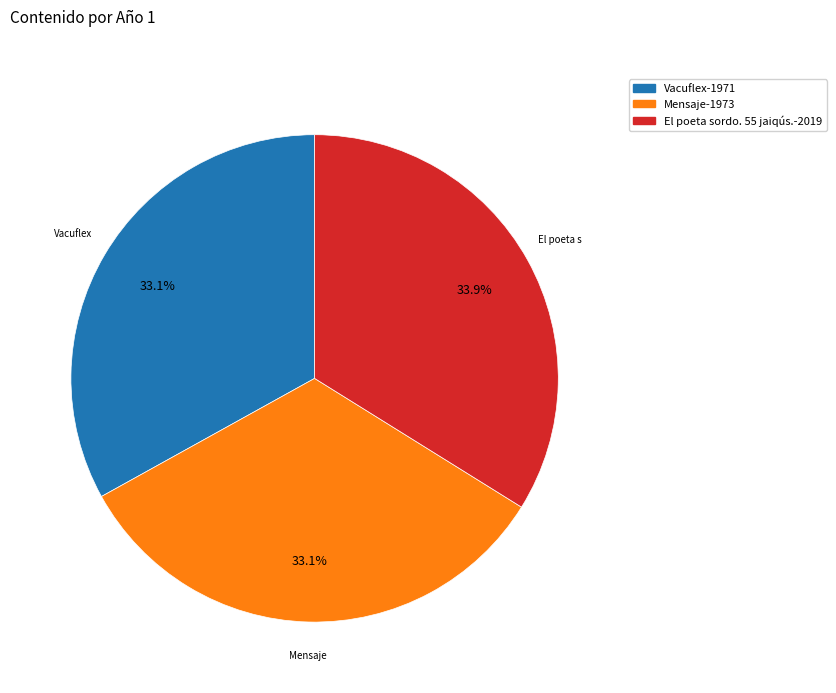

True or false: Vacuflex accounts for 33% of the total.

True